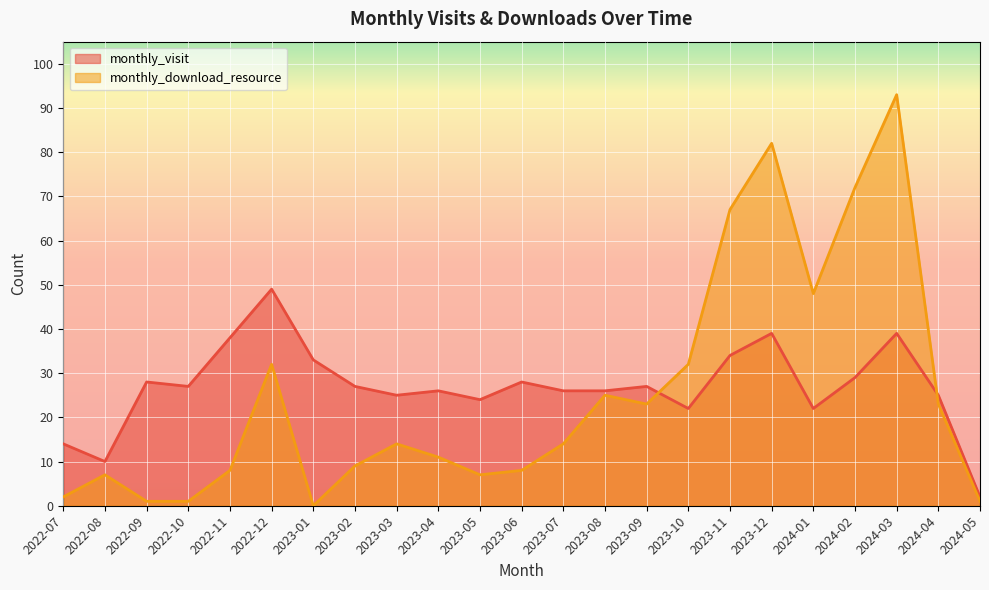

What is the label of the 21st point from the left?

2024-03